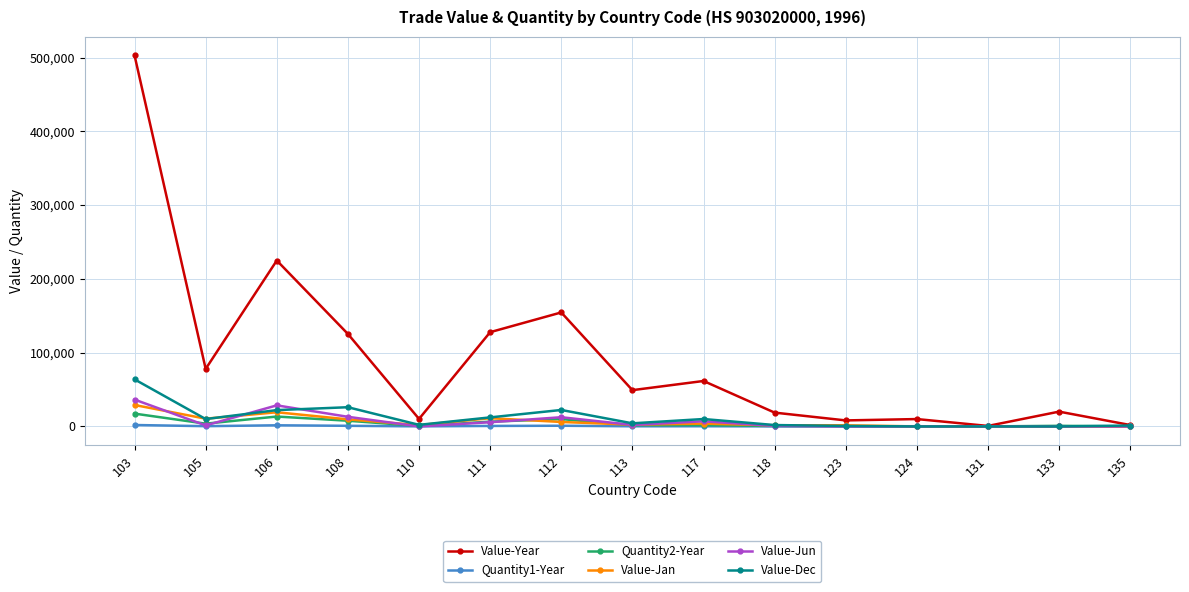

What is the maximum value shown in the chart?

502749